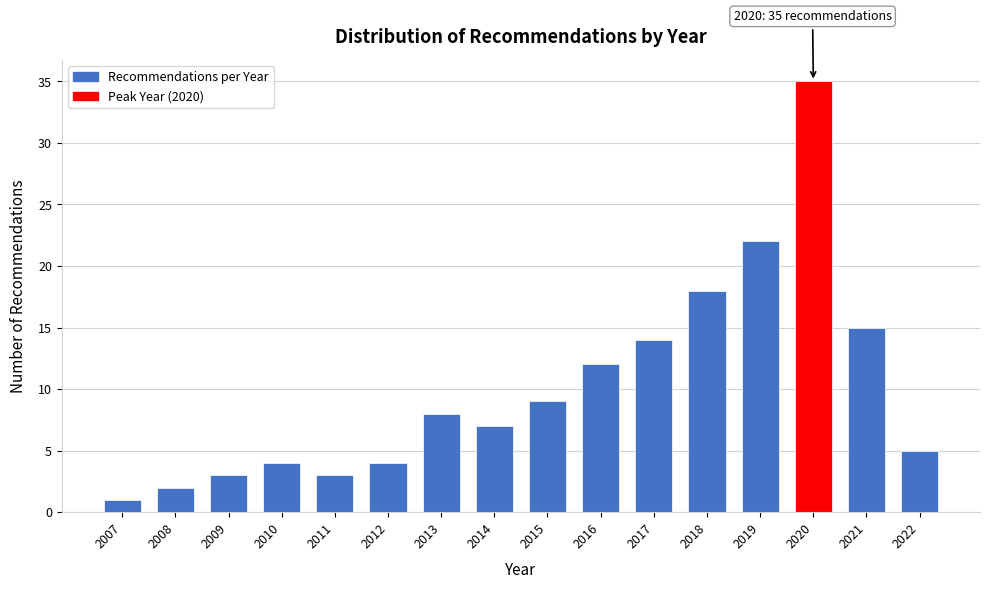

Reading right to left, what are all the values shown in this chart?

2022=5	2021=15	2020=35	2019=22	2018=18	2017=14	2016=12	2015=9	2014=7	2013=8	2012=4	2011=3	2010=4	2009=3	2008=2	2007=1